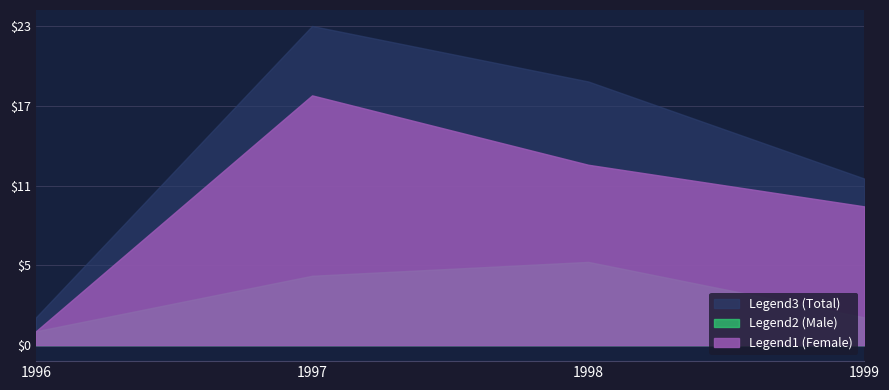

What are all the series names shown in the legend?

Legend3 (Total), Legend2 (Male), Legend1 (Female)